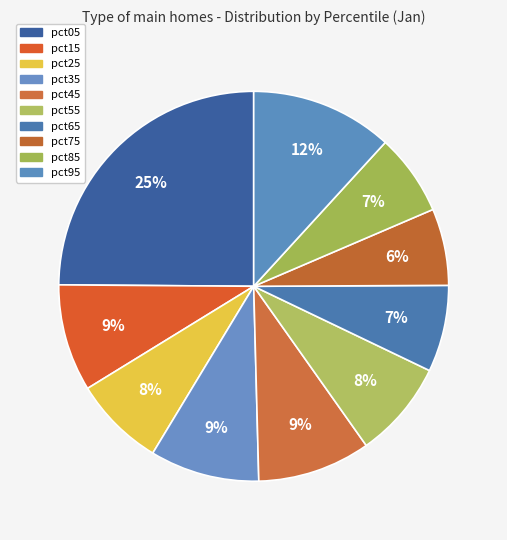

Does pct85 represent more than half of the total?

No